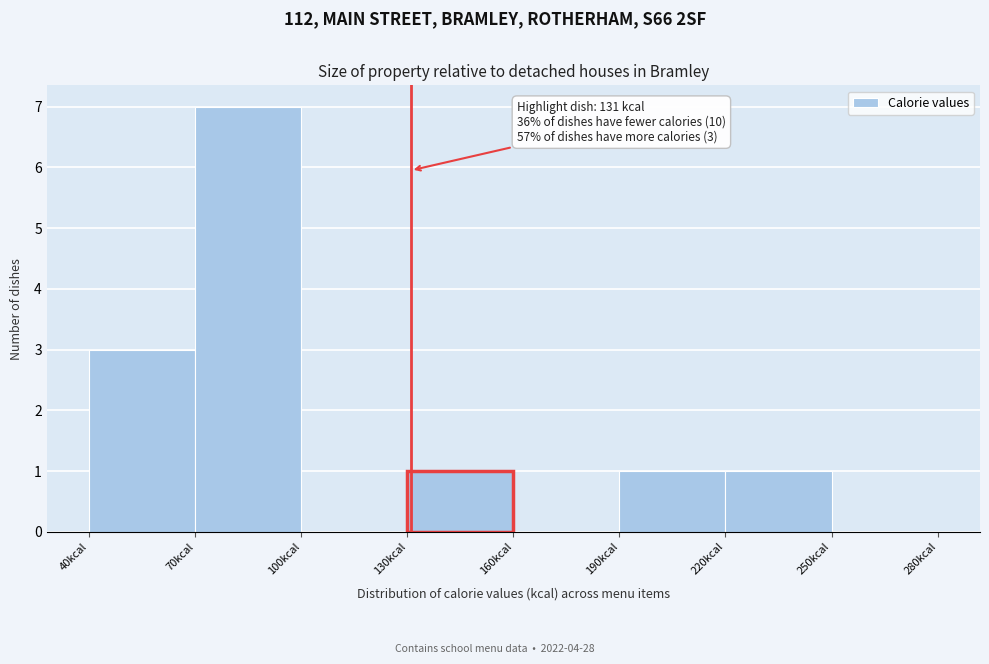

Over which range of the x-axis is the bar tallest?

70 to 100